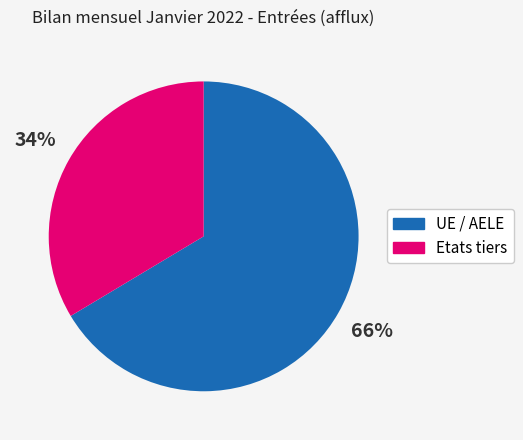

Is it true that Etats tiers is 43% of the pie?

False